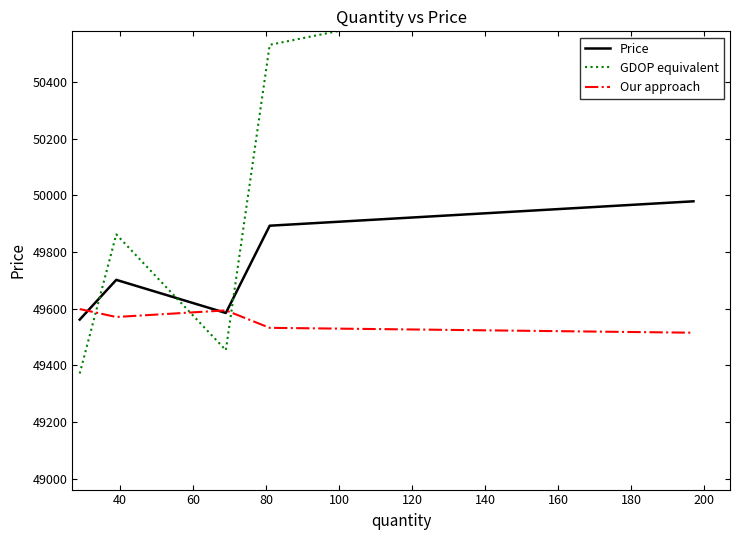

What is the value of the Our approach point at the 3rd from the left?

49593.9